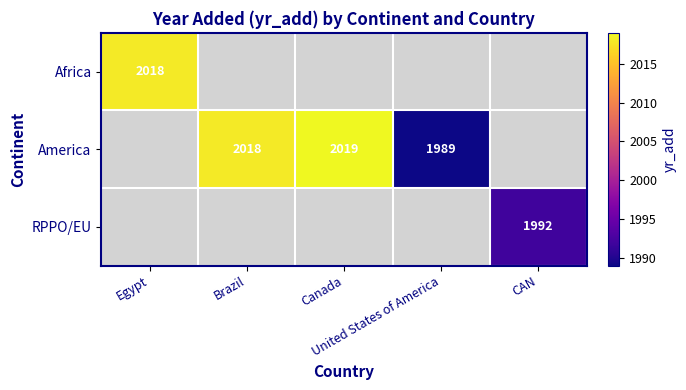

Which series changed the most between Canada and United States of America?

America